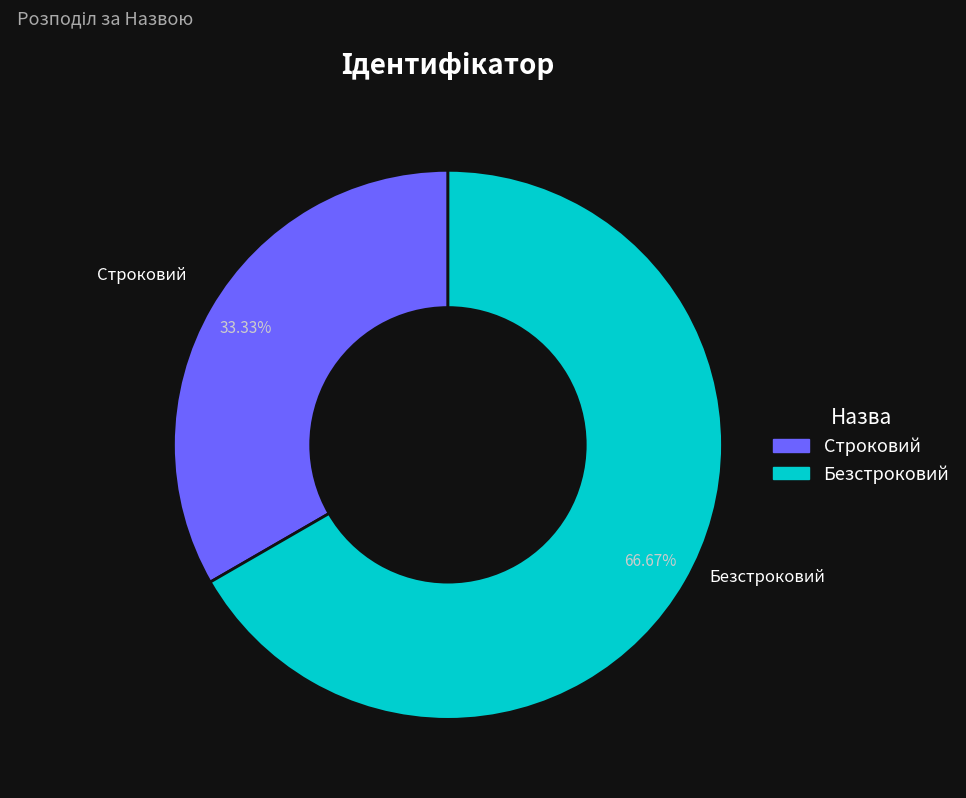

To the nearest percent, what portion does Безстроковий represent?

67%